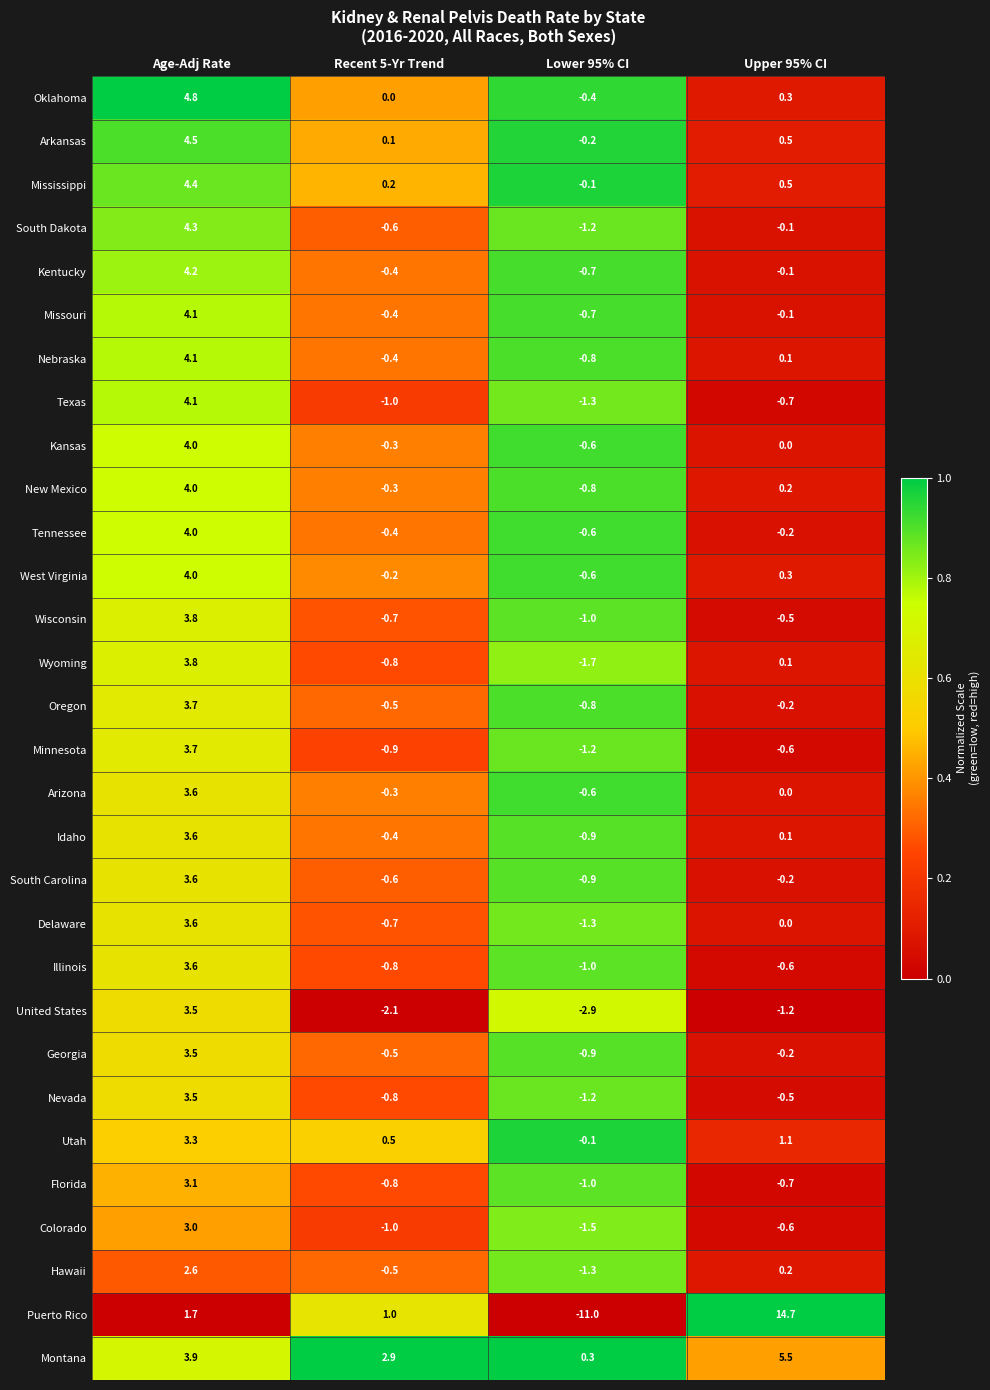

At which category does the chart reach its minimum across all series?

Lower 95% CI